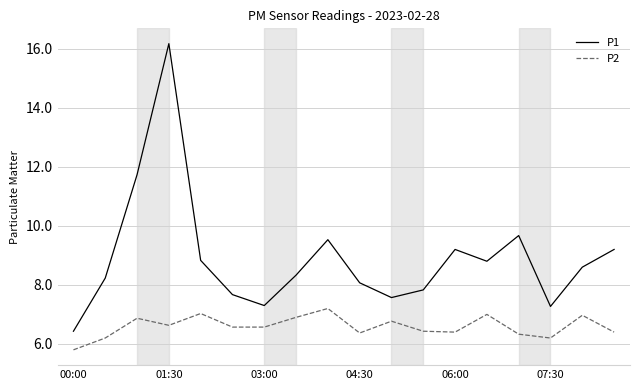

True or false: P1 and P2 intersect in this chart.

False